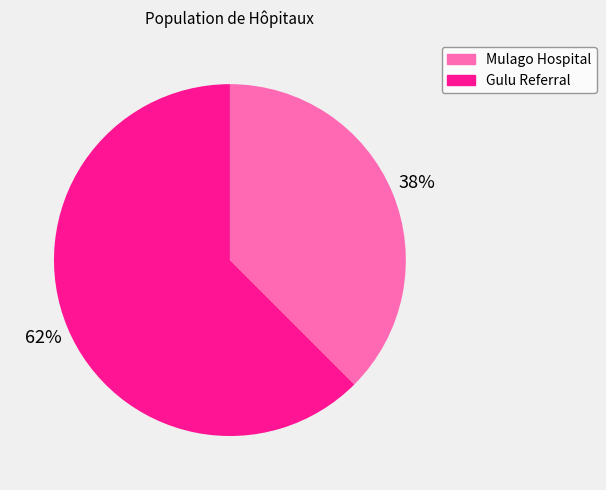

Count the number of slices in the pie.

2